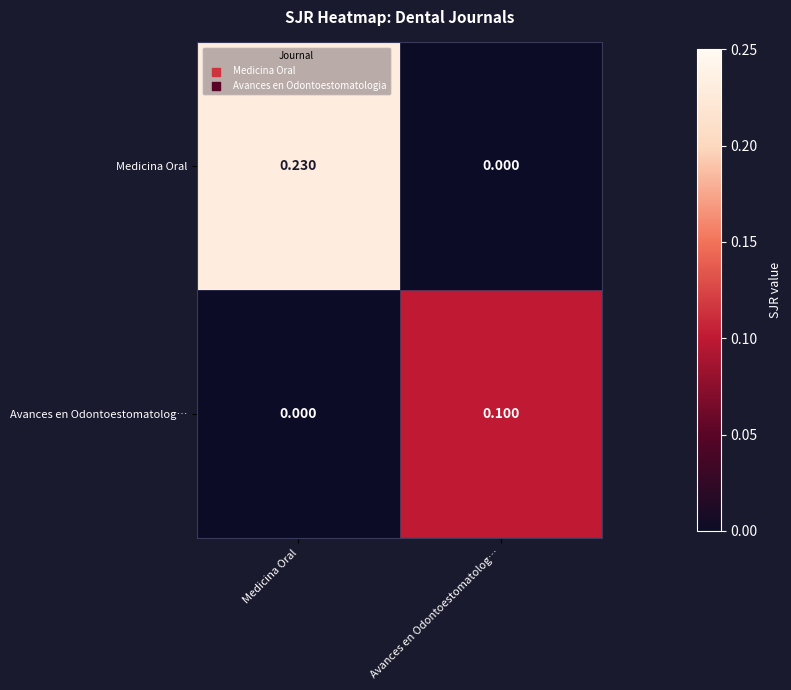

Which series has the largest range (max minus min)?

Medicina Oral